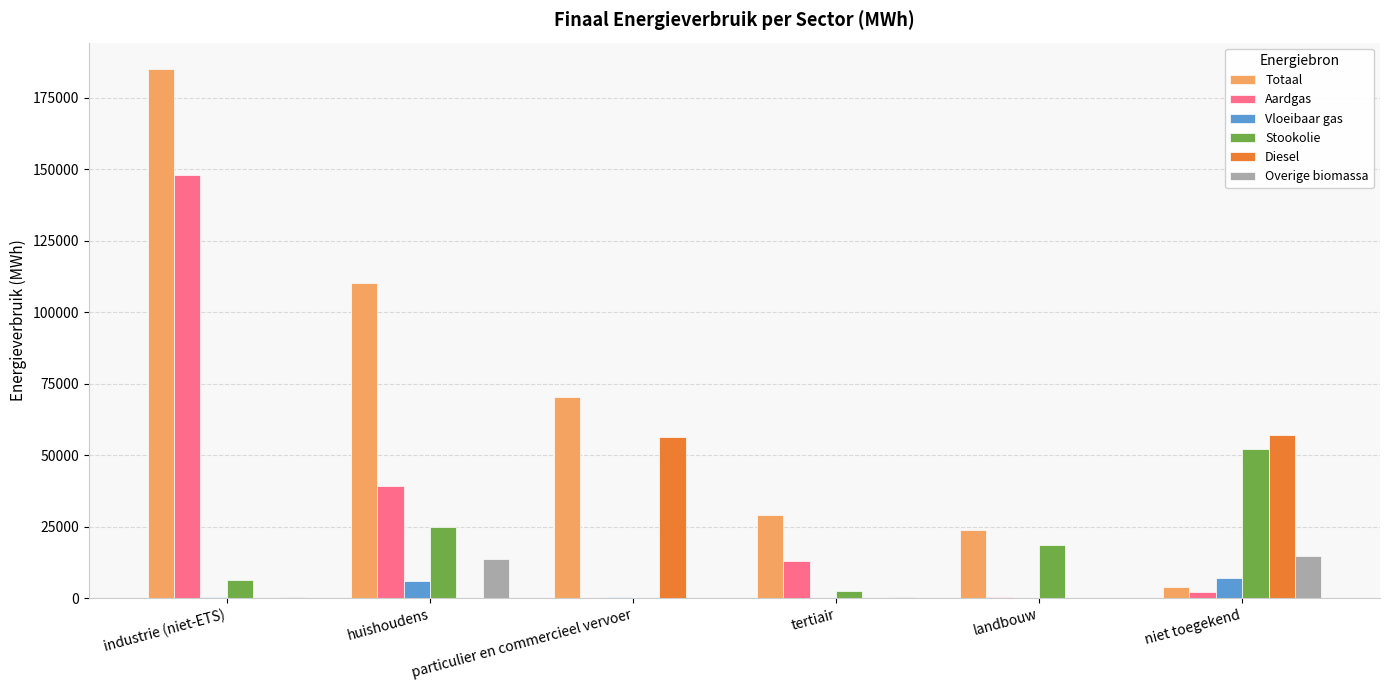

Which series has the largest total across all categories?

Totaal